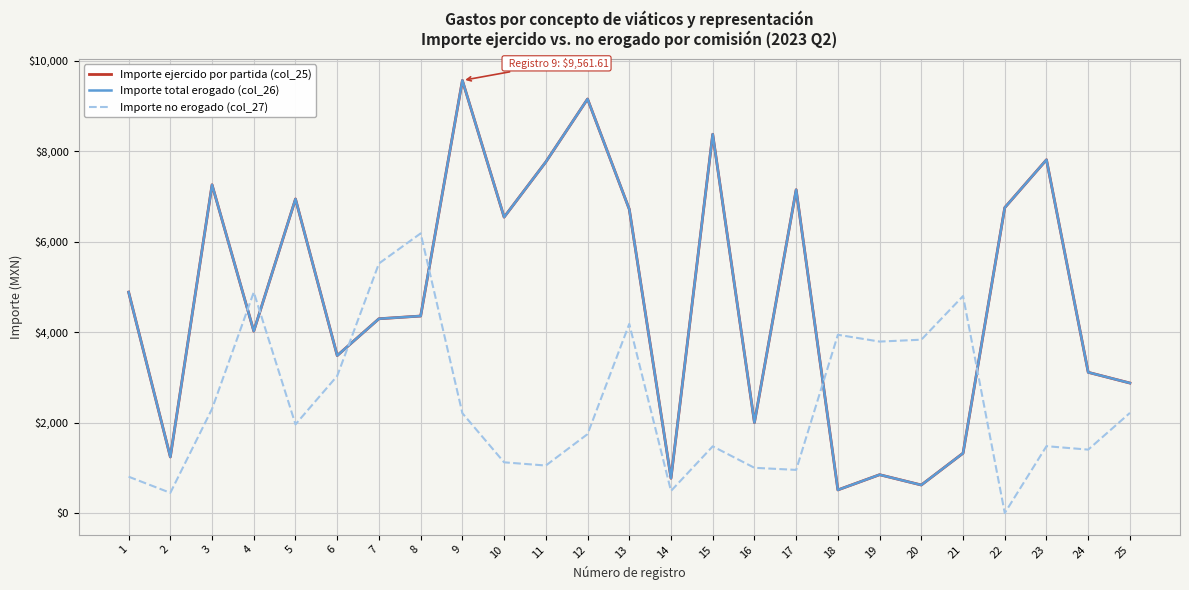

Does the chart display data point markers on the line(s)?

No